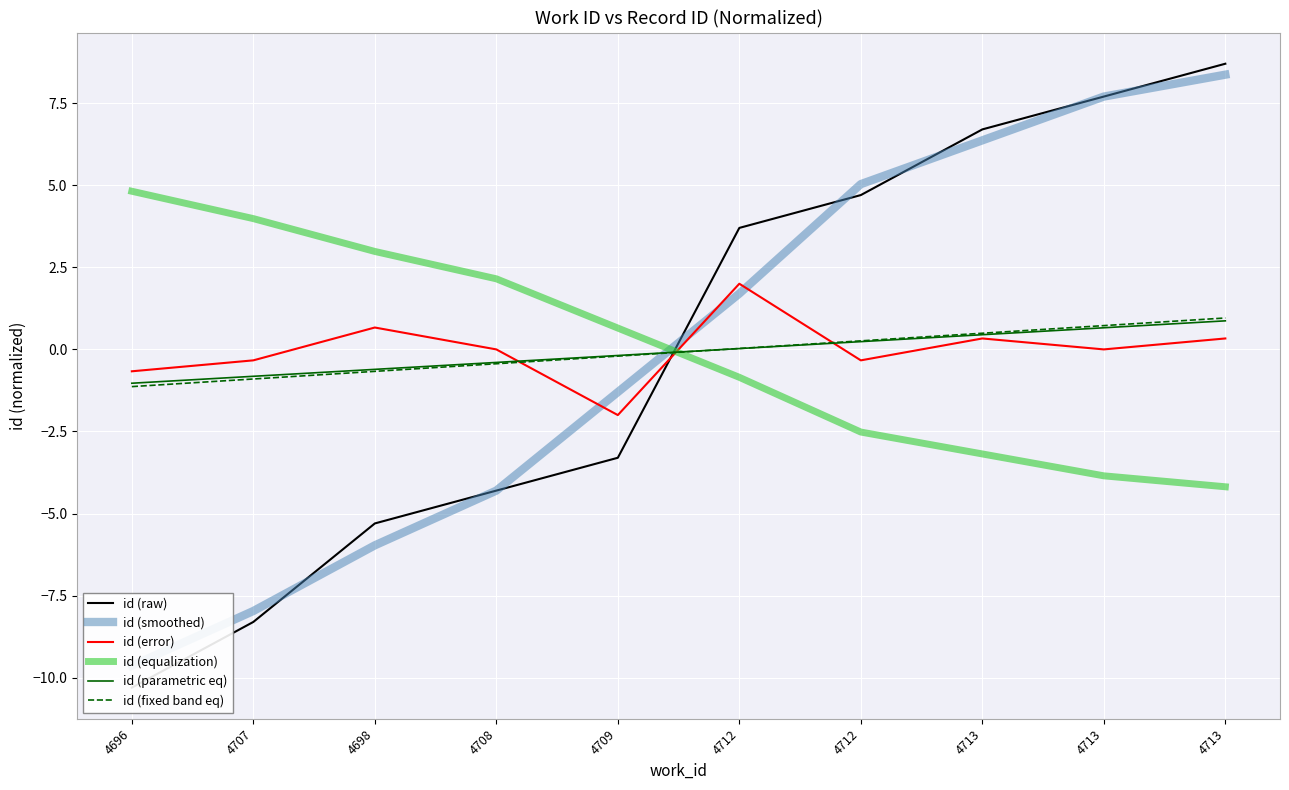

Rank the series by their maximum value, from lowest to highest.

id (parametric eq), id (fixed band eq), id (error), id (equalization), id (smoothed), id (raw)